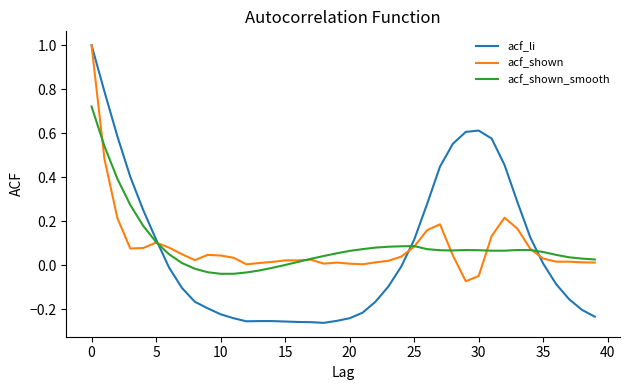

Which series has the widest spread of values?

acf_li